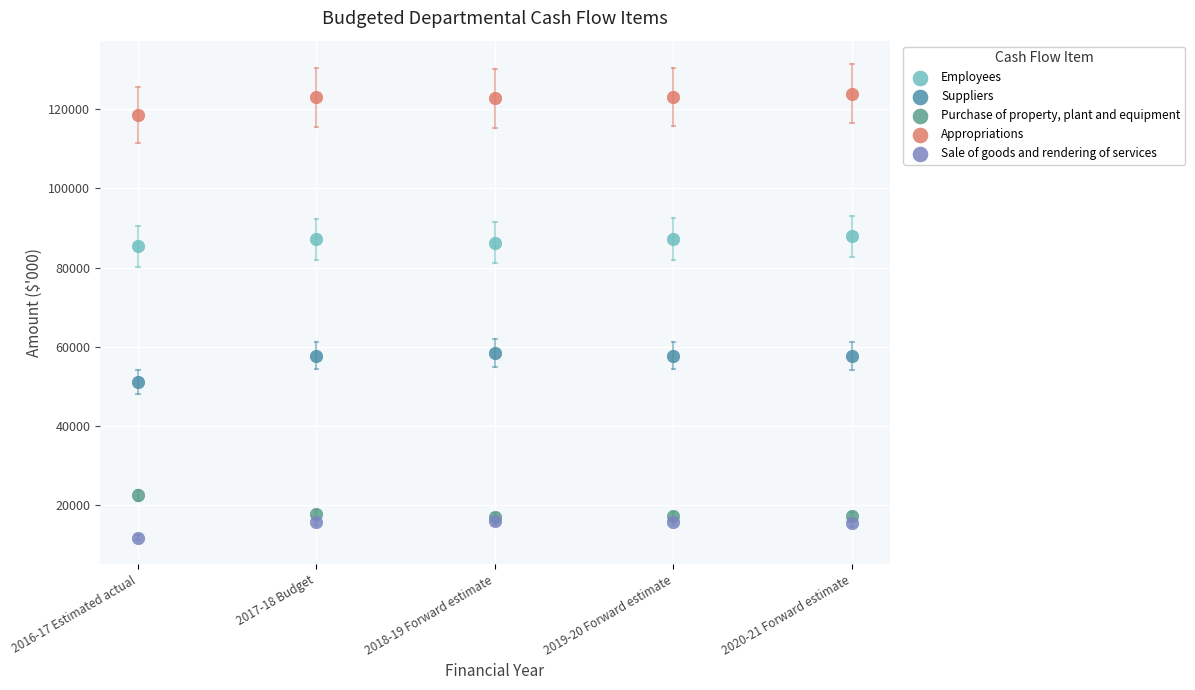

What are all the series names shown in the legend?

Employees, Suppliers, Purchase of property, plant and equipment, Appropriations, Sale of goods and rendering of services